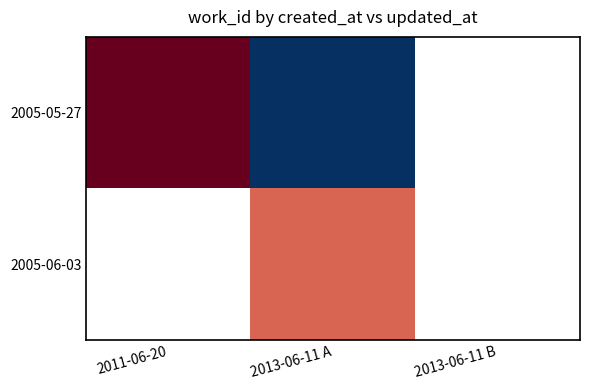

The value of 2005-06-03 at 2013-06-11 A is 5686.0. True or false?

True